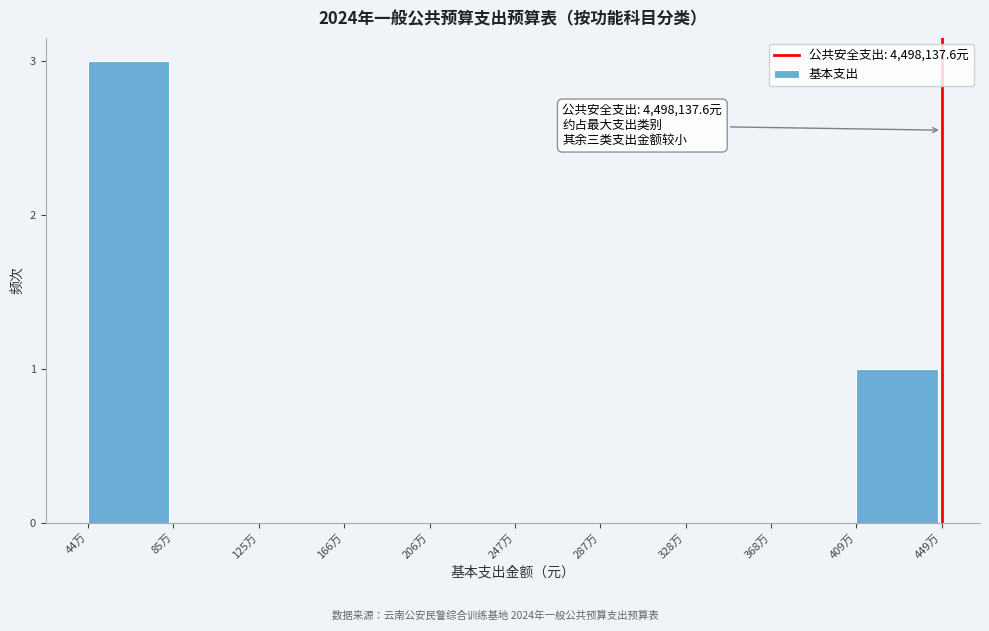

Reading left to right, transcribe all the data shown in this chart.

44万=3	85万=0	125万=0	166万=0	206万=0	247万=0	287万=0	328万=0	368万=0	409万=1